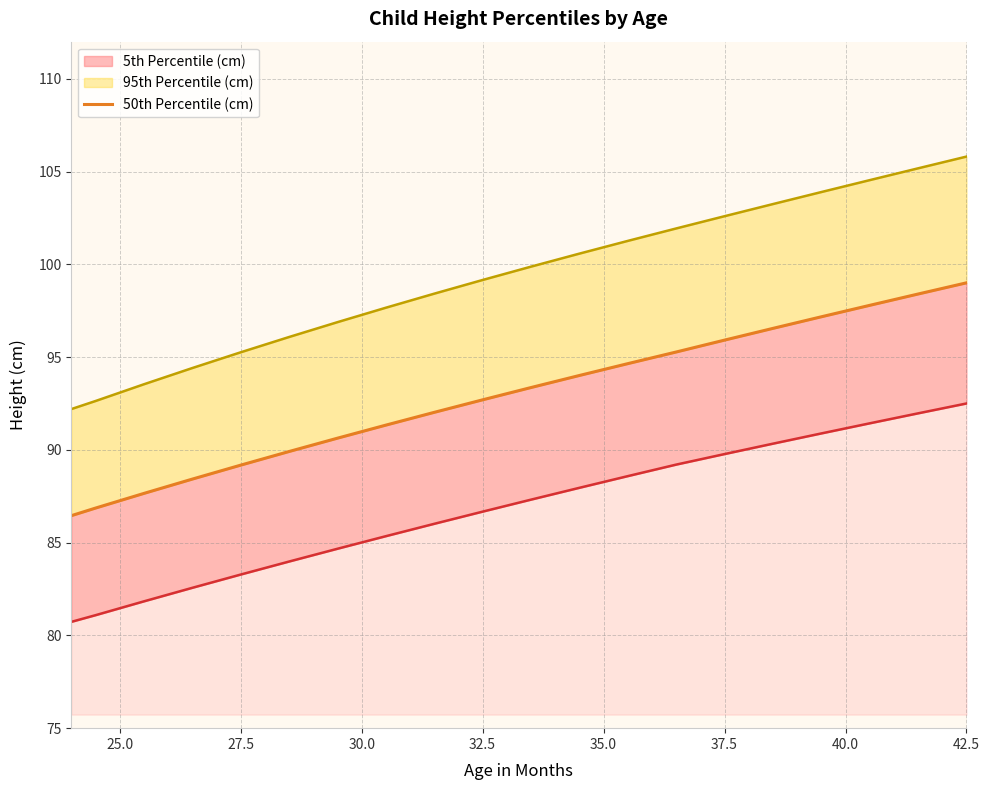

How many data points are above 93?

10